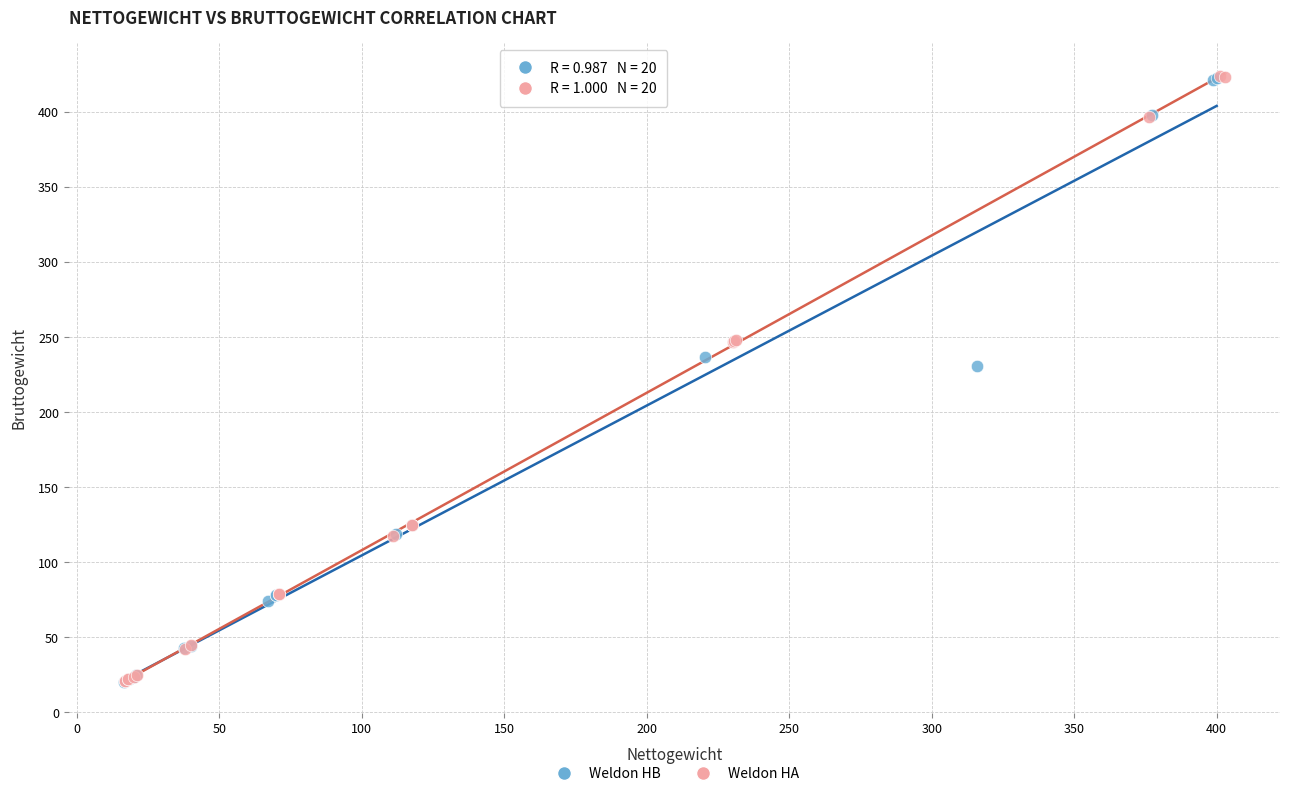

What are all the series names shown in the legend?

Weldon HB, Weldon HA